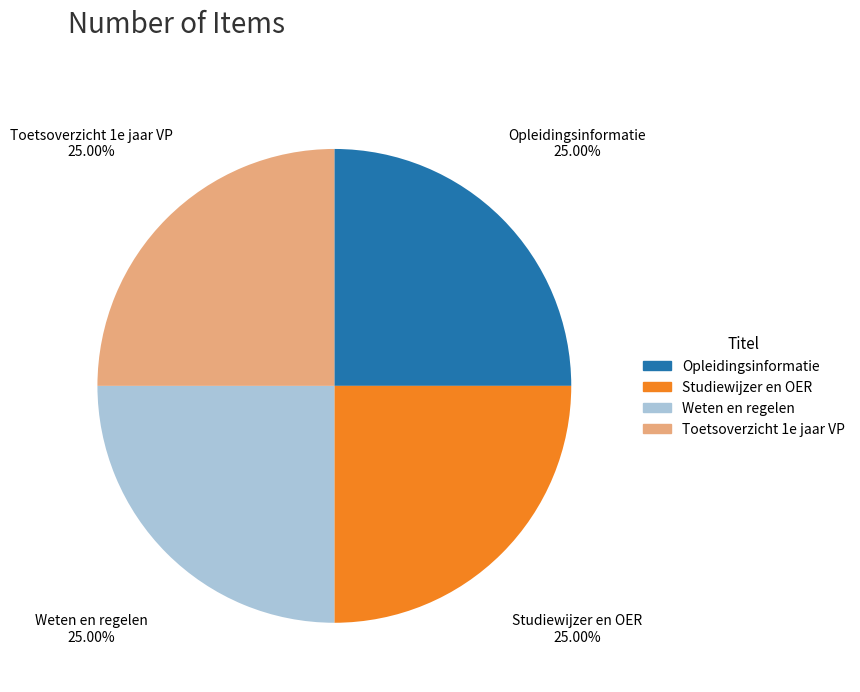

What is the ratio of the value at Studiewijzer en OER to the value at Opleidingsinformatie?

1.0